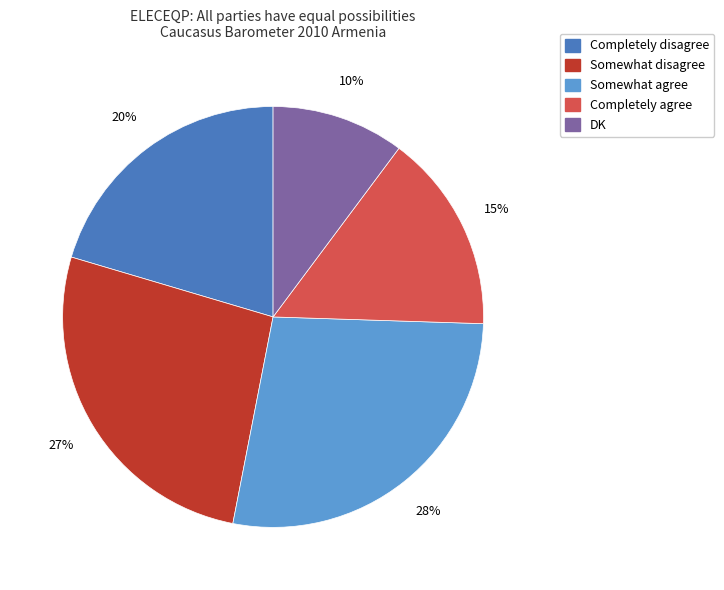

Does DK represent more than half of the total?

No